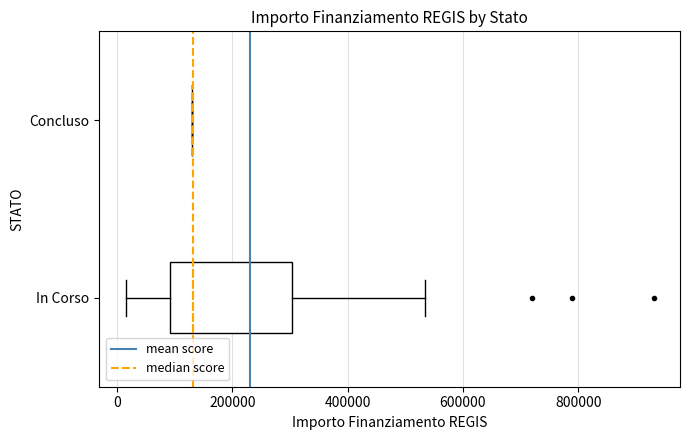

Reading bottom to top, transcribe this box plot: for each box, give where its median line is, the range the box spans, and where its two whiskers end, as read against the x-axis. The values are not printed on the chart, so give them approximately, as read against the axis.

In Corso: median 140000, box 100000 to 300000, whiskers 20000 to 540000
Concluso: box collapsed to a line at 140000, whiskers 140000 to 140000